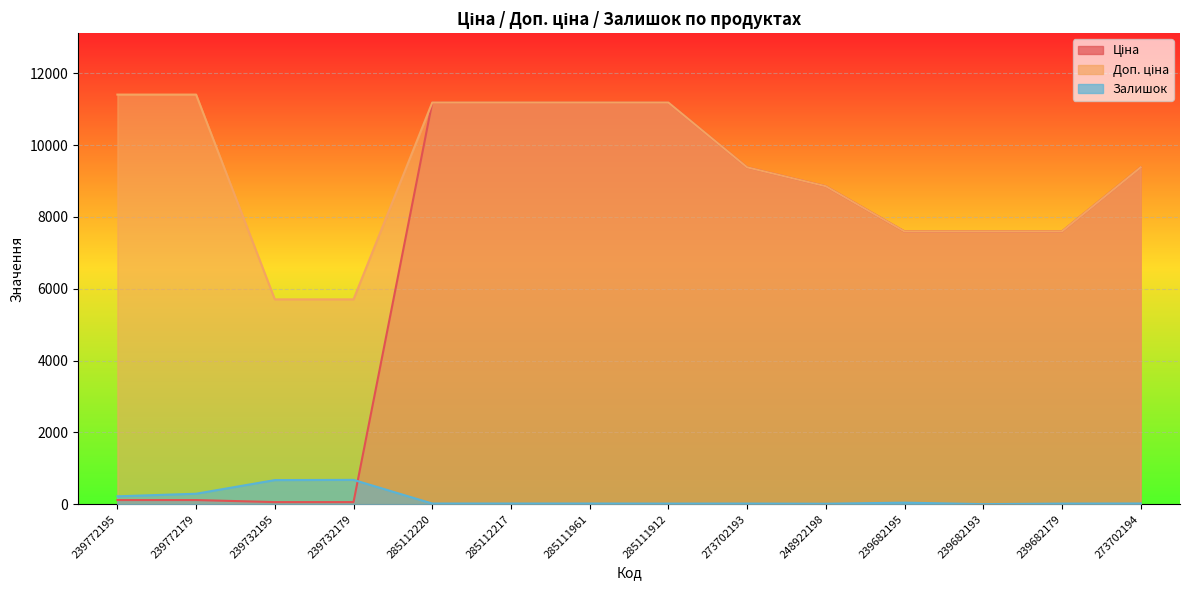

Reading right to left, transcribe all the data shown in this chart.

Ціна: 273702194=9384.0	239682179=7596.5	239682193=7596.5	239682195=7596.5	248922198=8856.7	273702193=9384.0	285111912=11188.2	285111961=11188.2	285112217=11188.2	285112220=11188.2	239732179=57.0	239732195=57.0	239772179=114.1	239772195=114.1
Доп. ціна: 273702194=9384.0	239682179=7596.5	239682193=7596.5	239682195=7596.5	248922198=8856.7	273702193=9384.0	285111912=11188.2	285111961=11188.2	285112217=11188.2	285112220=11188.2	239732179=5705.0	239732195=5705.0	239772179=11410.0	239772195=11410.0
Залишок: 273702194=18.0	239682179=15.0	239682193=0.0	239682195=42.0	248922198=11.0	273702193=16.0	285111912=15.0	285111961=17.0	285112217=17.0	285112220=17.0	239732179=676.0	239732195=670.0	239772179=290.0	239772195=218.0